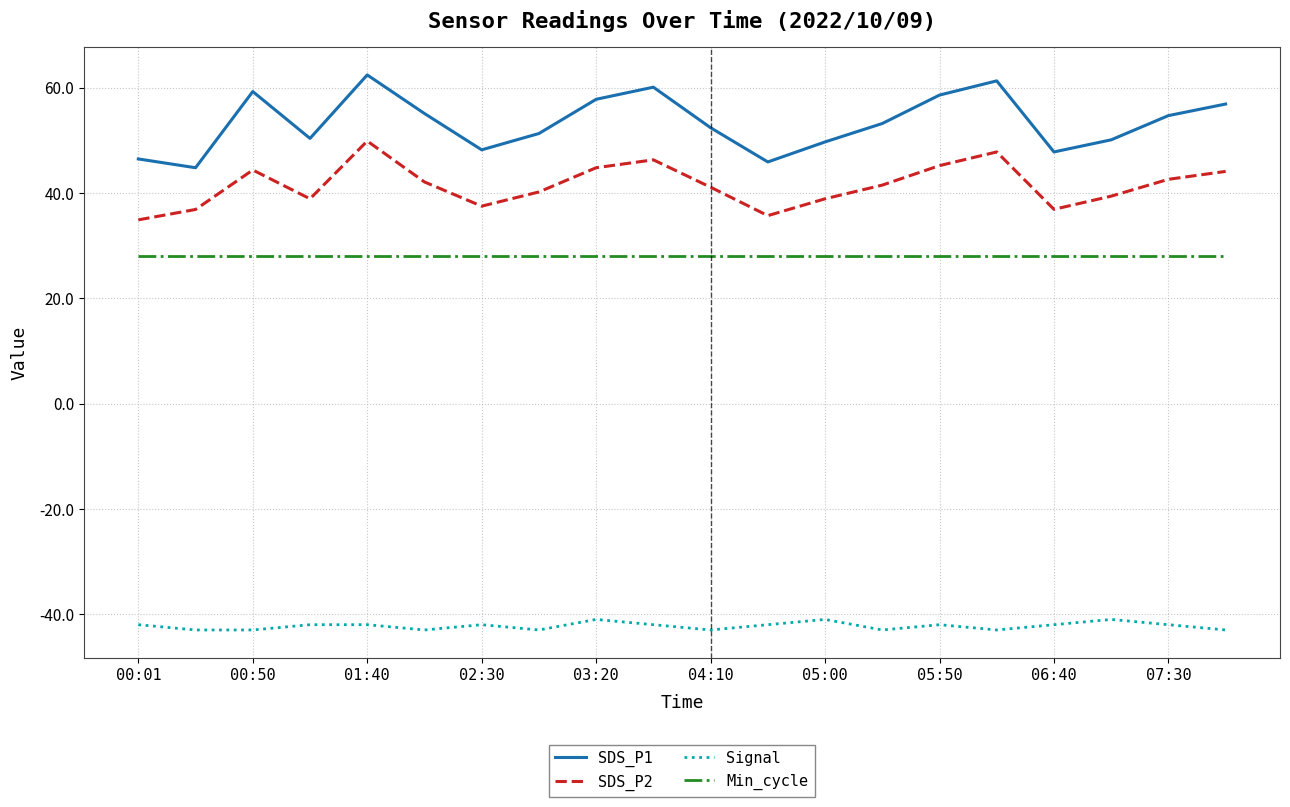

Which series has the largest total across all categories?

SDS_P1